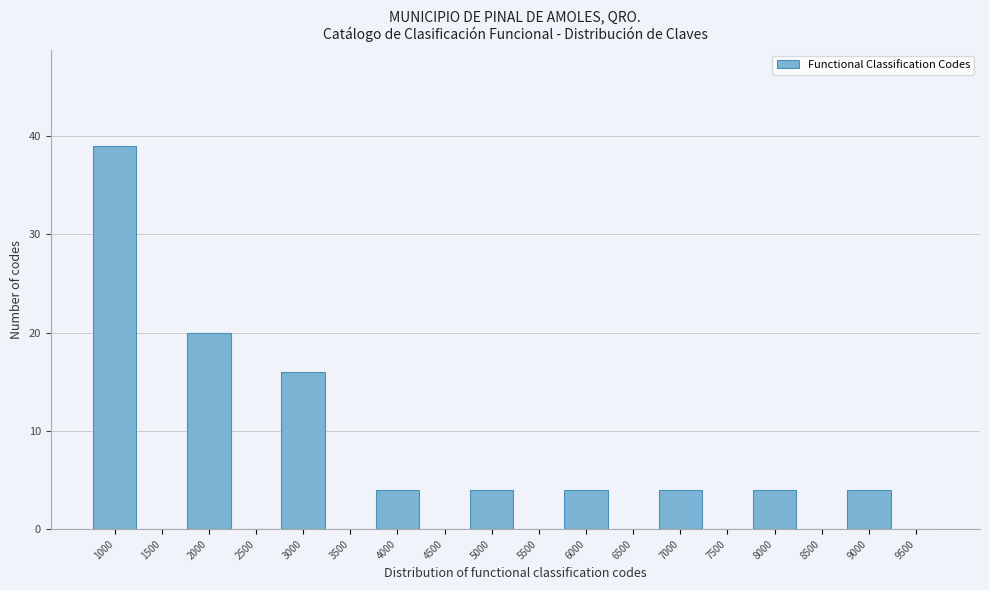

Reading left to right, extract all data points from this chart.

1000=39	1500=0	2000=20	2500=0	3000=16	3500=0	4000=4	4500=0	5000=4	5500=0	6000=4	6500=0	7000=4	7500=0	8000=4	8500=0	9000=4	9500=0